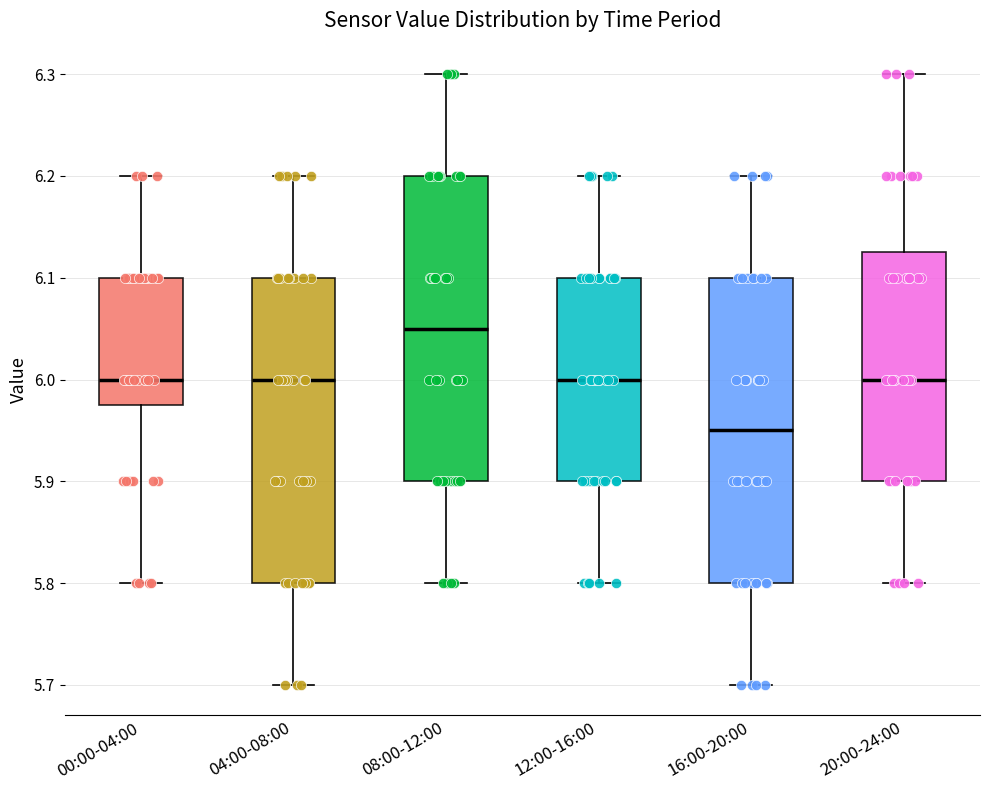

Reading left to right, read every box against the y-axis: the position of its median line, the range the box covers, and the ends of its whiskers. The values are not printed on the chart, so give them approximately, as read against the axis.

00:00-04:00: median 6.00, box 5.98 to 6.10, whiskers 5.80 to 6.20
04:00-08:00: median 6.00, box 5.80 to 6.10, whiskers 5.70 to 6.20
08:00-12:00: median 6.05, box 5.90 to 6.20, whiskers 5.80 to 6.30
12:00-16:00: median 6.00, box 5.90 to 6.10, whiskers 5.80 to 6.20
16:00-20:00: median 5.95, box 5.80 to 6.10, whiskers 5.70 to 6.20
20:00-24:00: median 6.00, box 5.90 to 6.13, whiskers 5.80 to 6.30